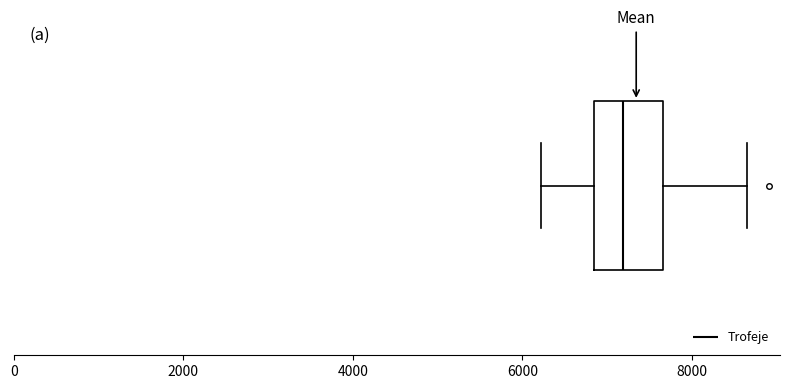

Where does the left whisker of the box end on the x-axis? The values are not printed on the chart, so give them approximately, as read against the axis.

6200